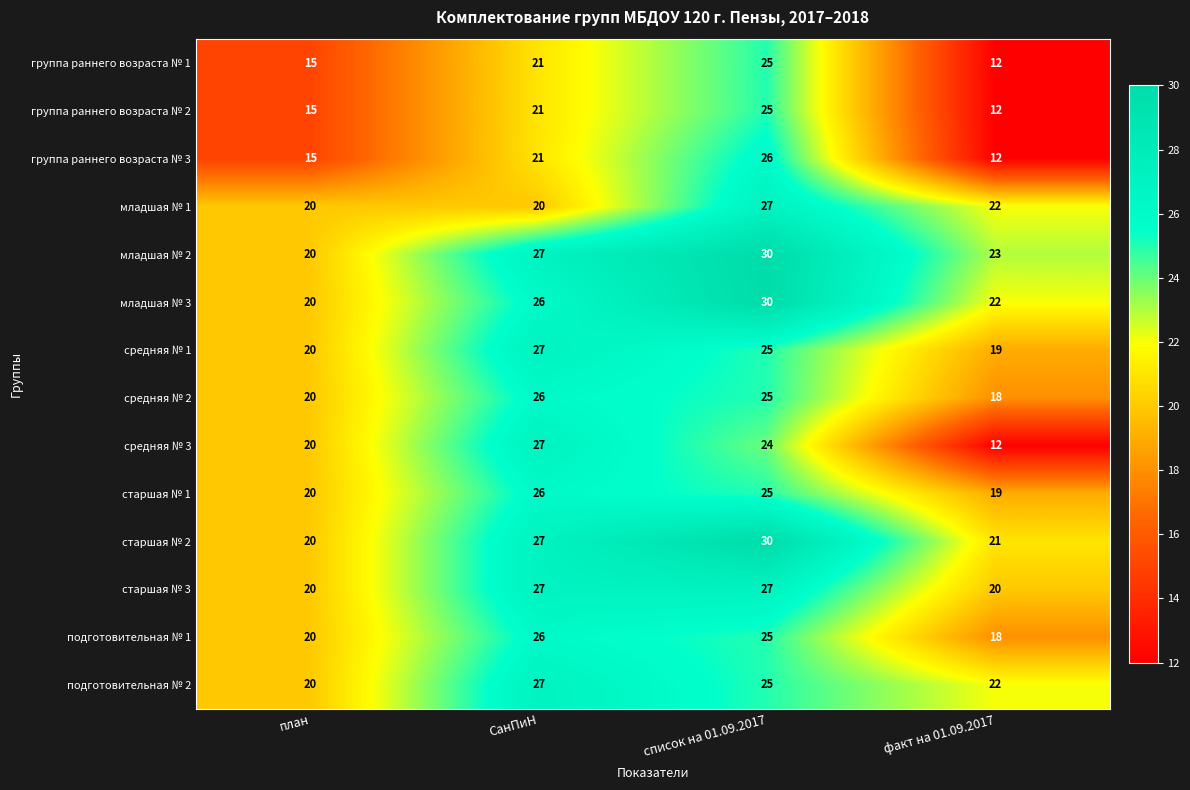

What is the difference between the second highest and second lowest values in the младшая № 2 series?

4